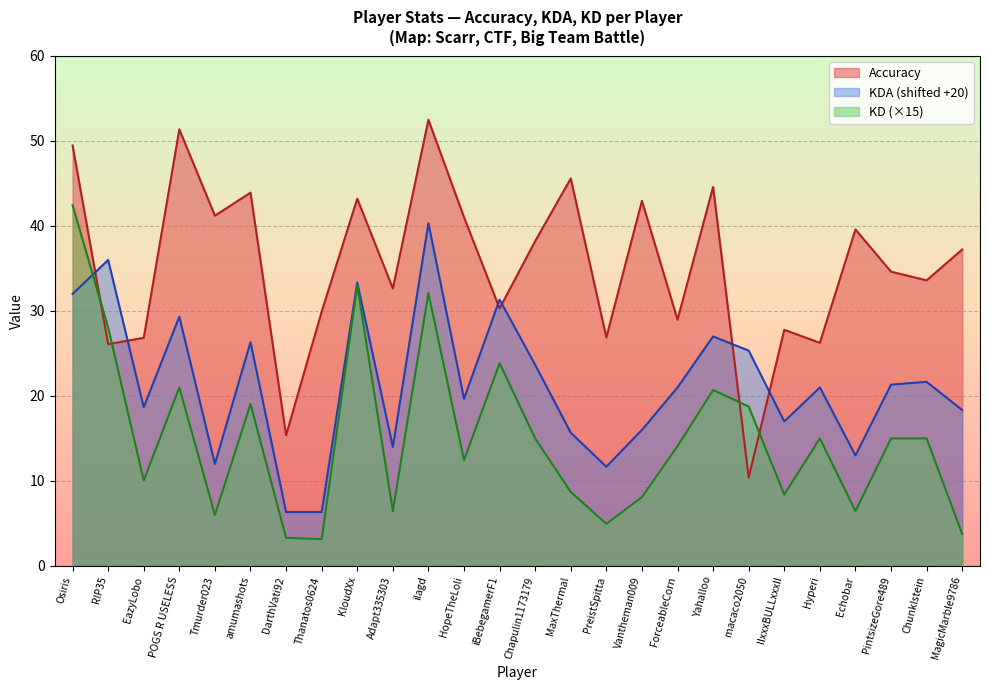

List the series in order of their overall mean, lowest first.

KD (×15), KDA (shifted +20), Accuracy